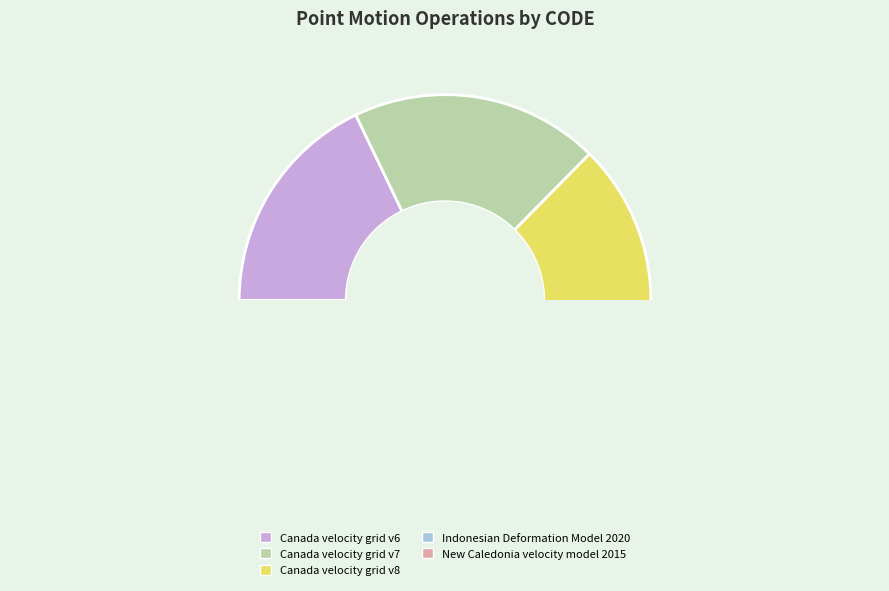

Which slice is the smallest?

Canada velocity grid v6